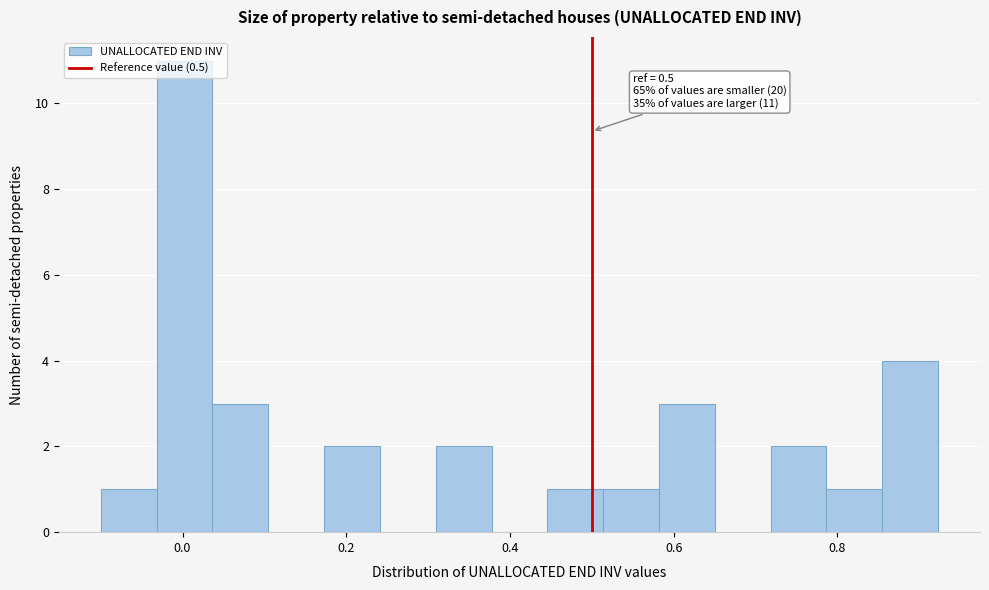

Read against the x-axis, roughly where is the centre of the tallest bar?

0.00